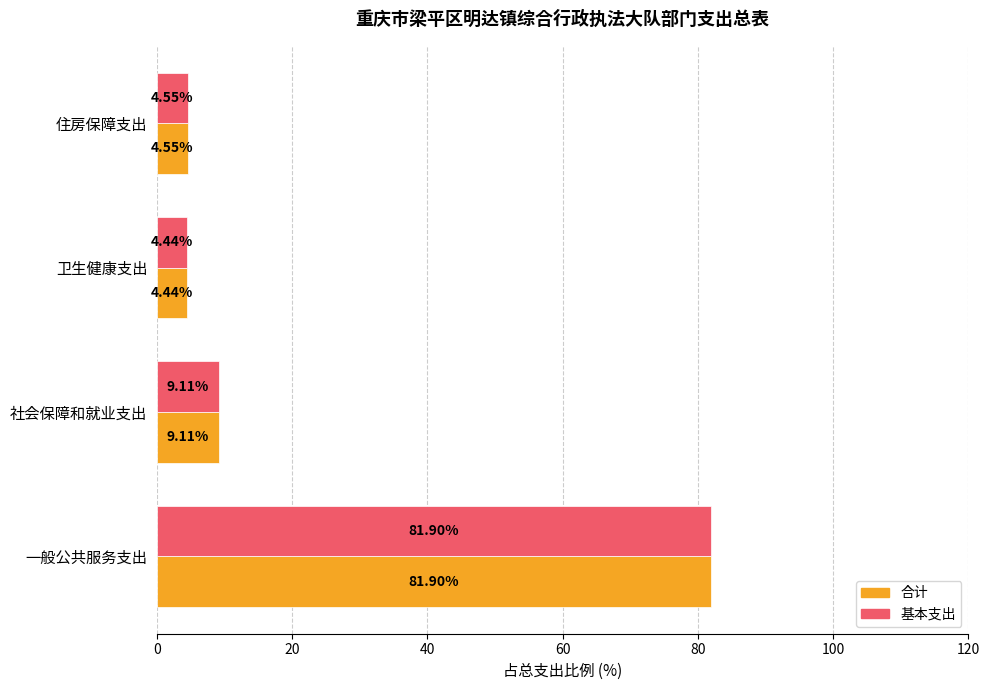

How many data points in 基本支出 are above 9?

2